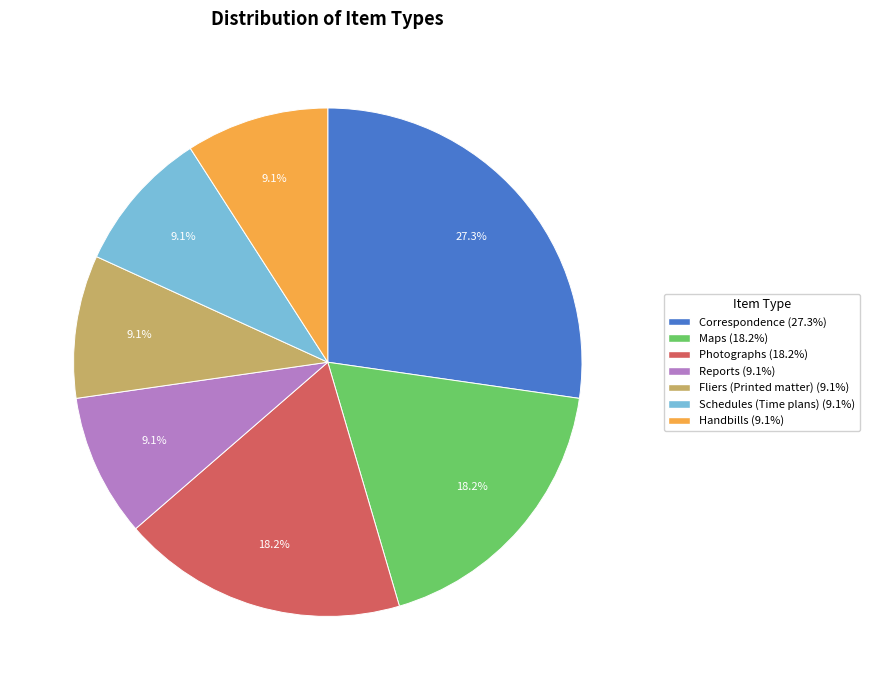

How many slices are in this pie chart?

7